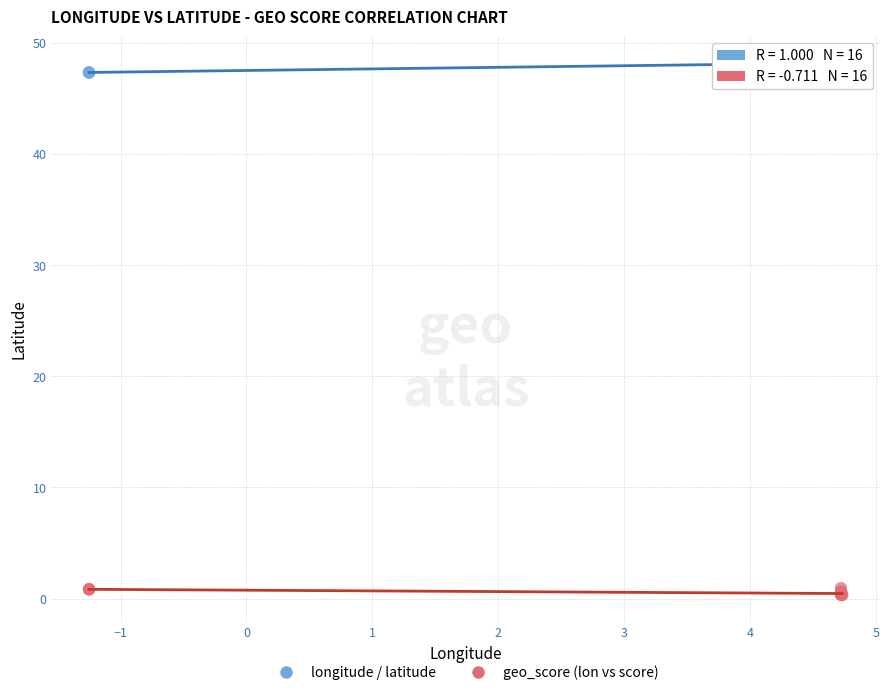

Which series contains the highest Y value?

longitude / latitude